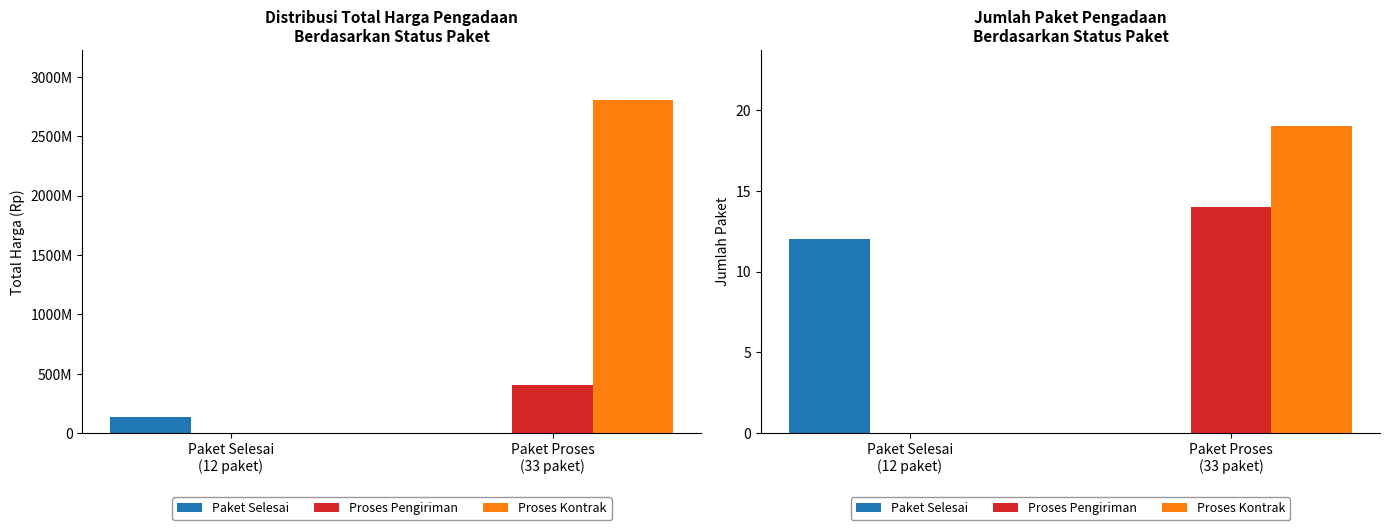

What is the sum of all Proses Pengiriman values?

14